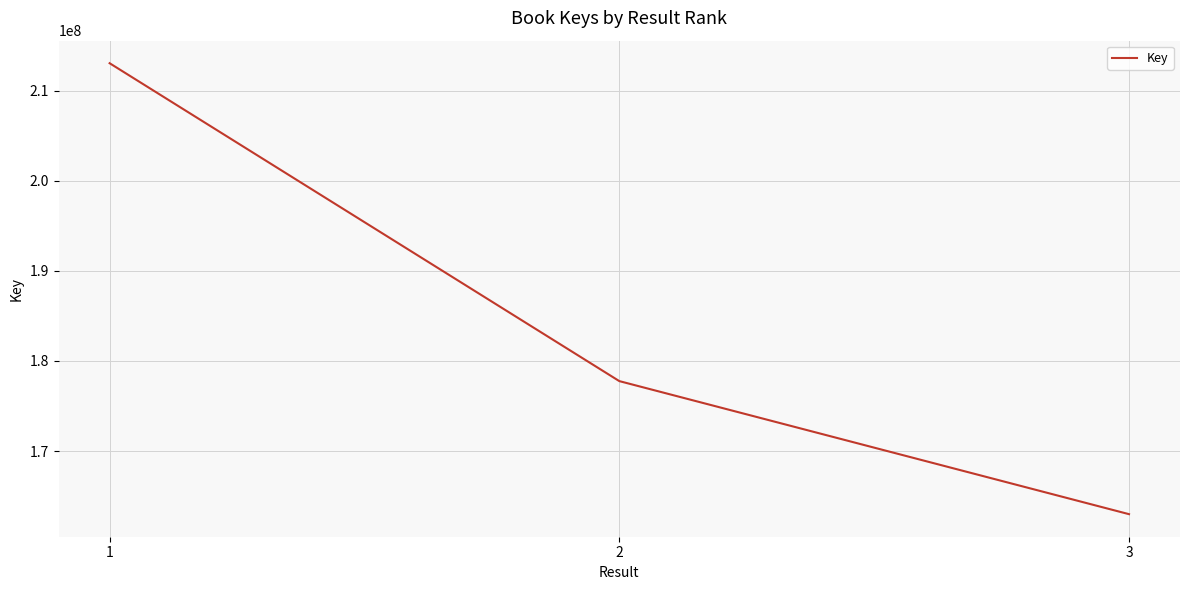

How many values are between 162993352 and 213052300?

3